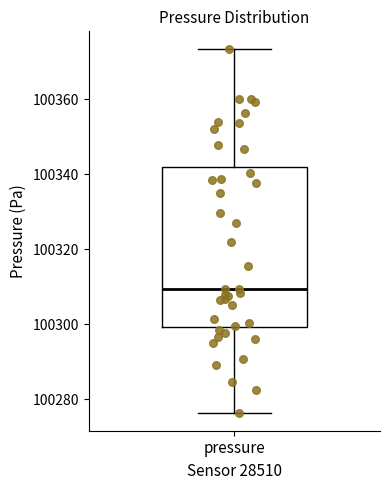

Transcribe this box plot: give where the median line is, the range the box spans, and where the two whiskers end, as read against the y-axis. The values are not printed on the chart, so give them approximately, as read against the axis.

median 100310, box 100300 to 100342, whiskers 100276 to 100374